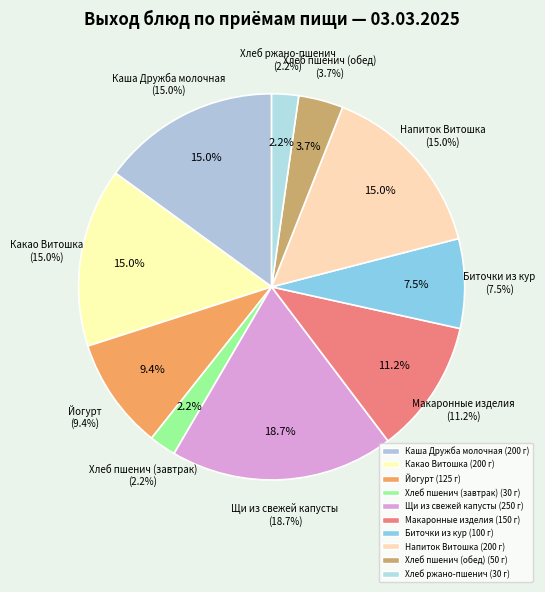

To the nearest percent, what percentage of the pie is Напиток Витошка?

15%